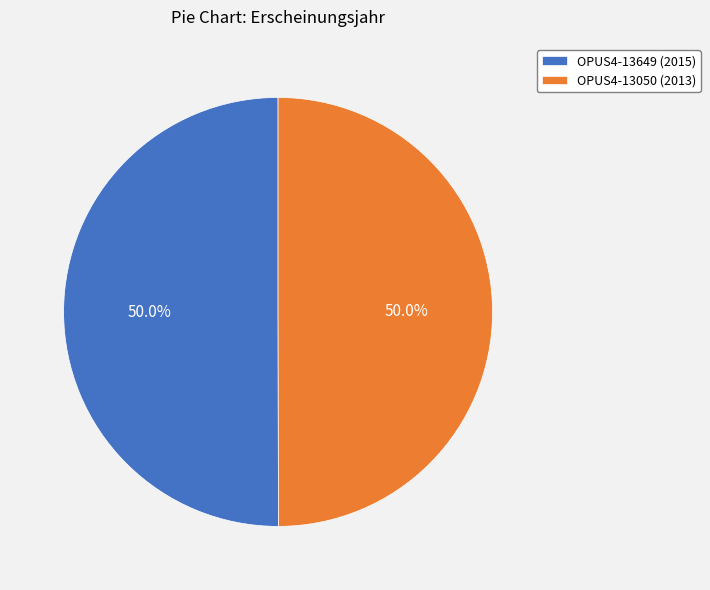

The OPUS4-13050 slice represents 36% of the pie. True or false?

False